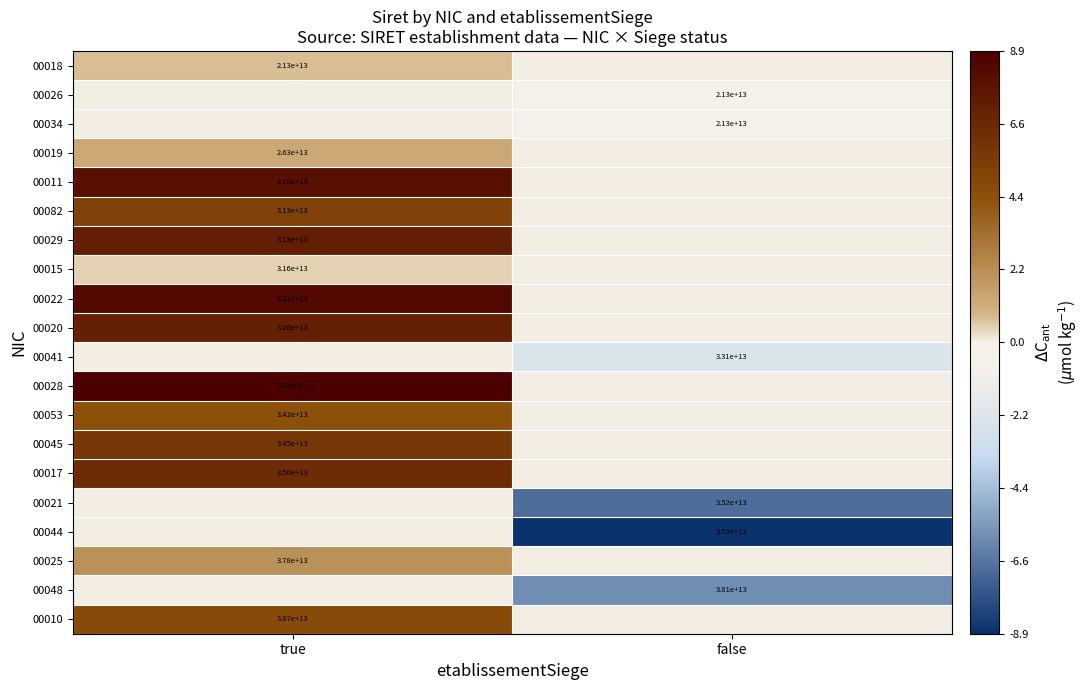

Is it true that 00053 equals 19044792355149 at true?

False